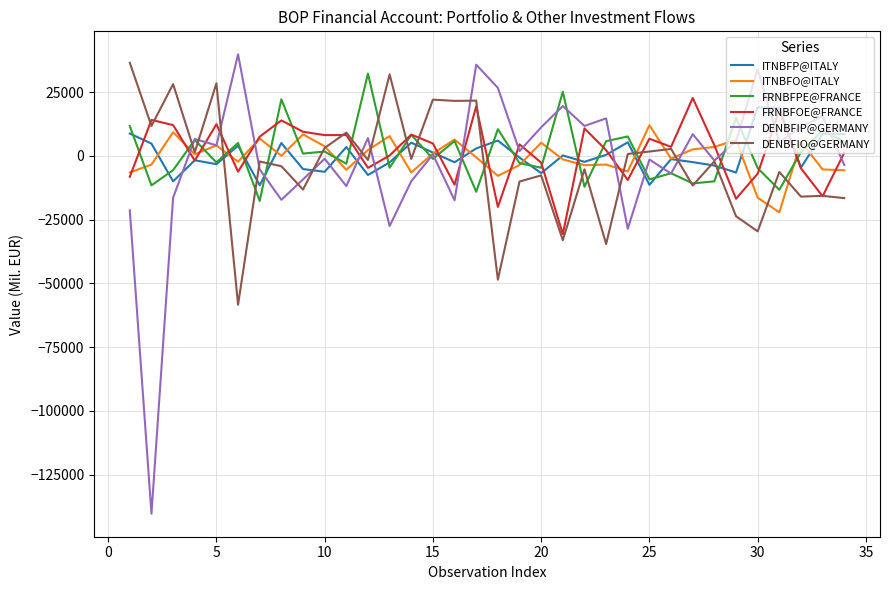

Which series has the largest range (max minus min)?

DENBFIP@GERMANY